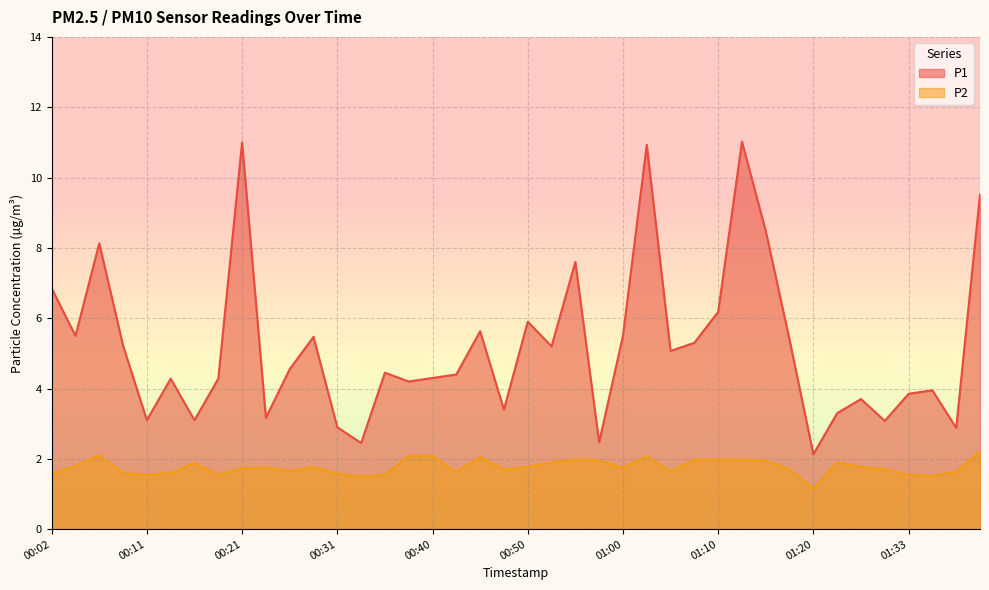

Which has a higher value, 01:33 or 00:14?

00:14